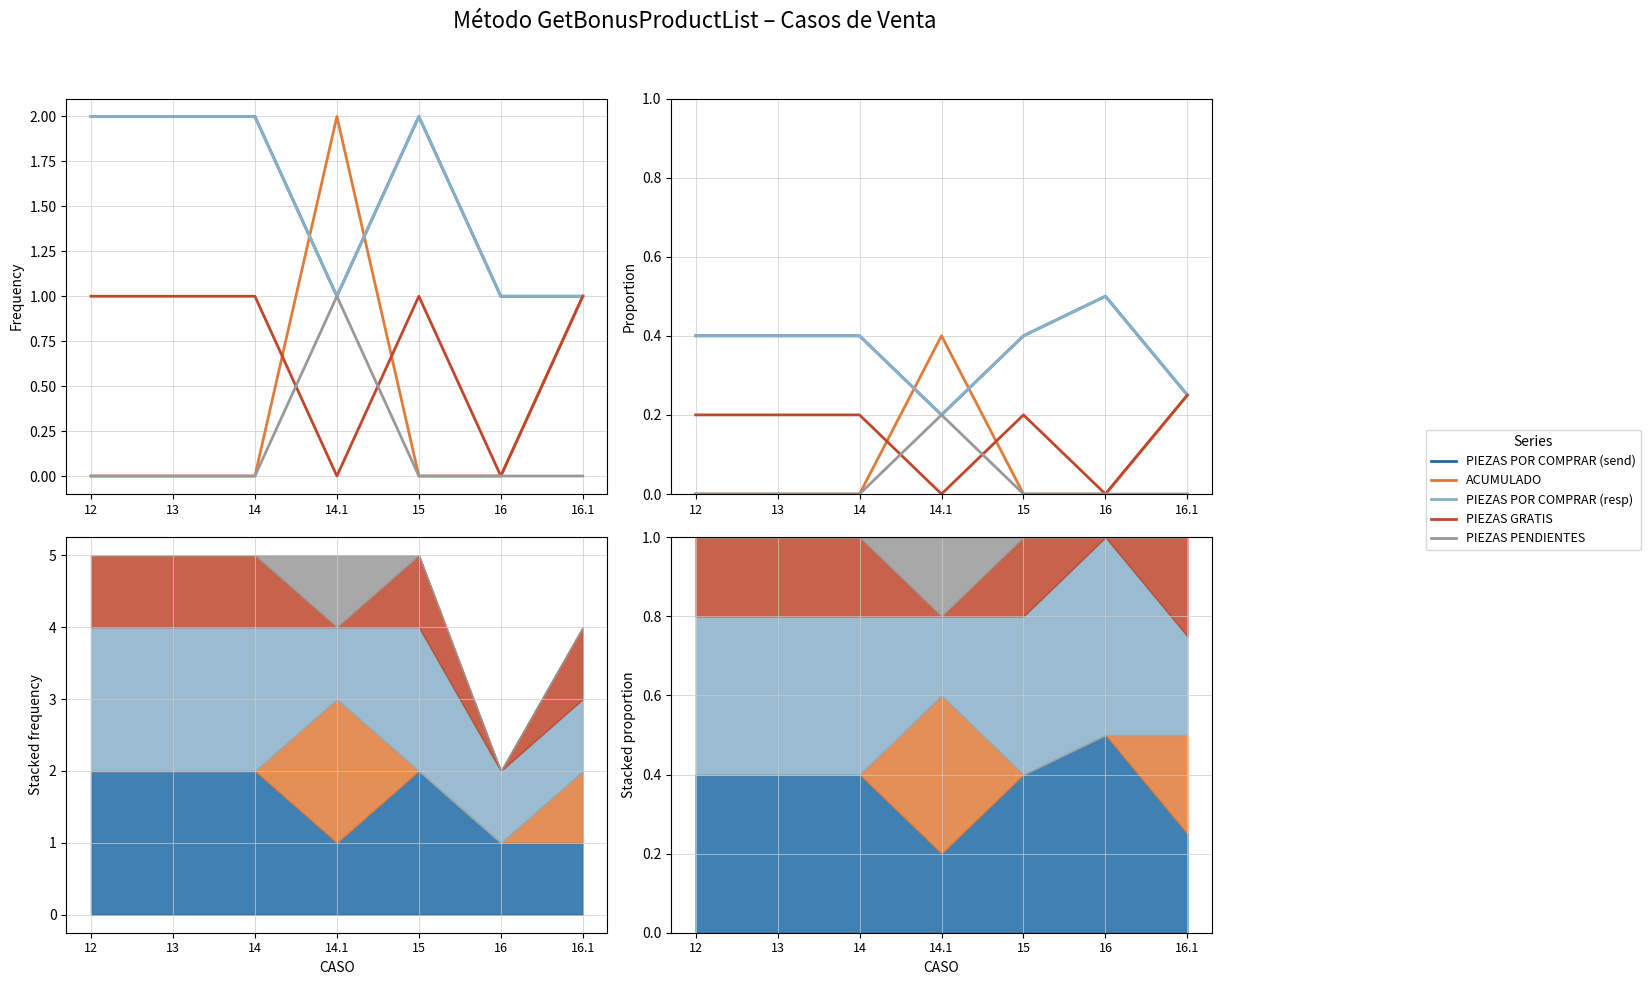

Is the value of PIEZAS GRATIS at 16 greater than the value of PIEZAS POR COMPRAR (resp) at 15?

No